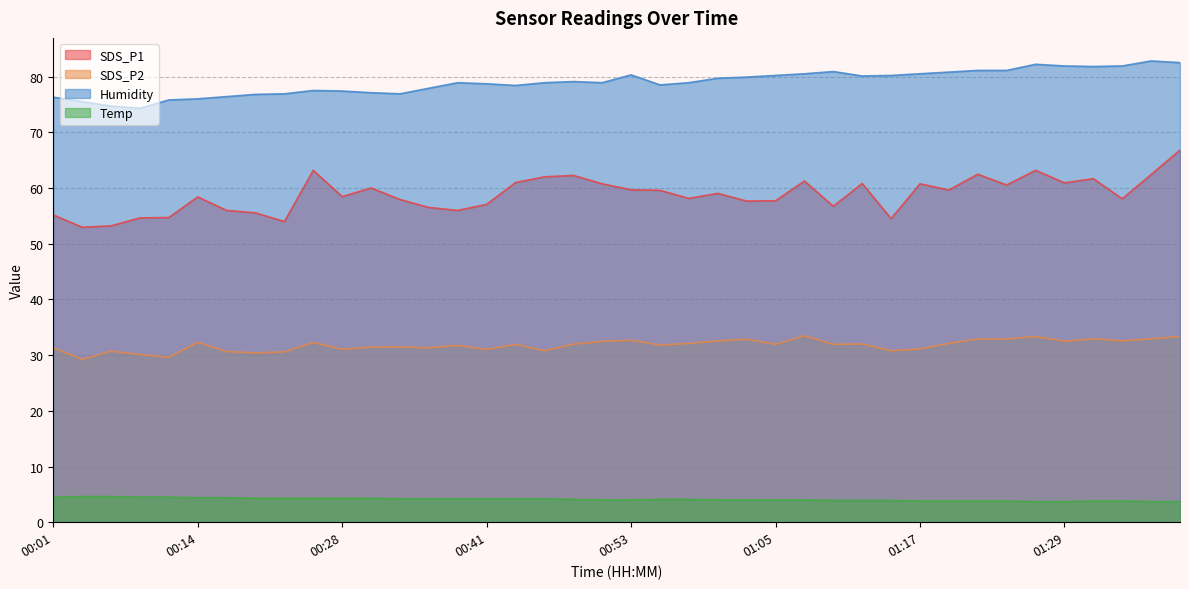

How many data points in Temp are above 4?

21